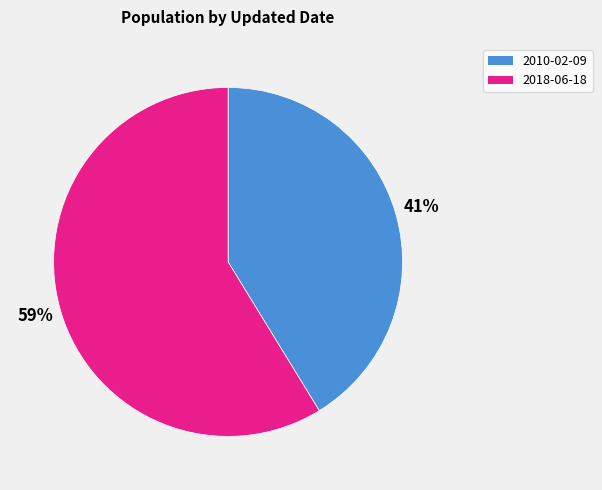

Which slice represents more than half of the pie?

2018-06-18